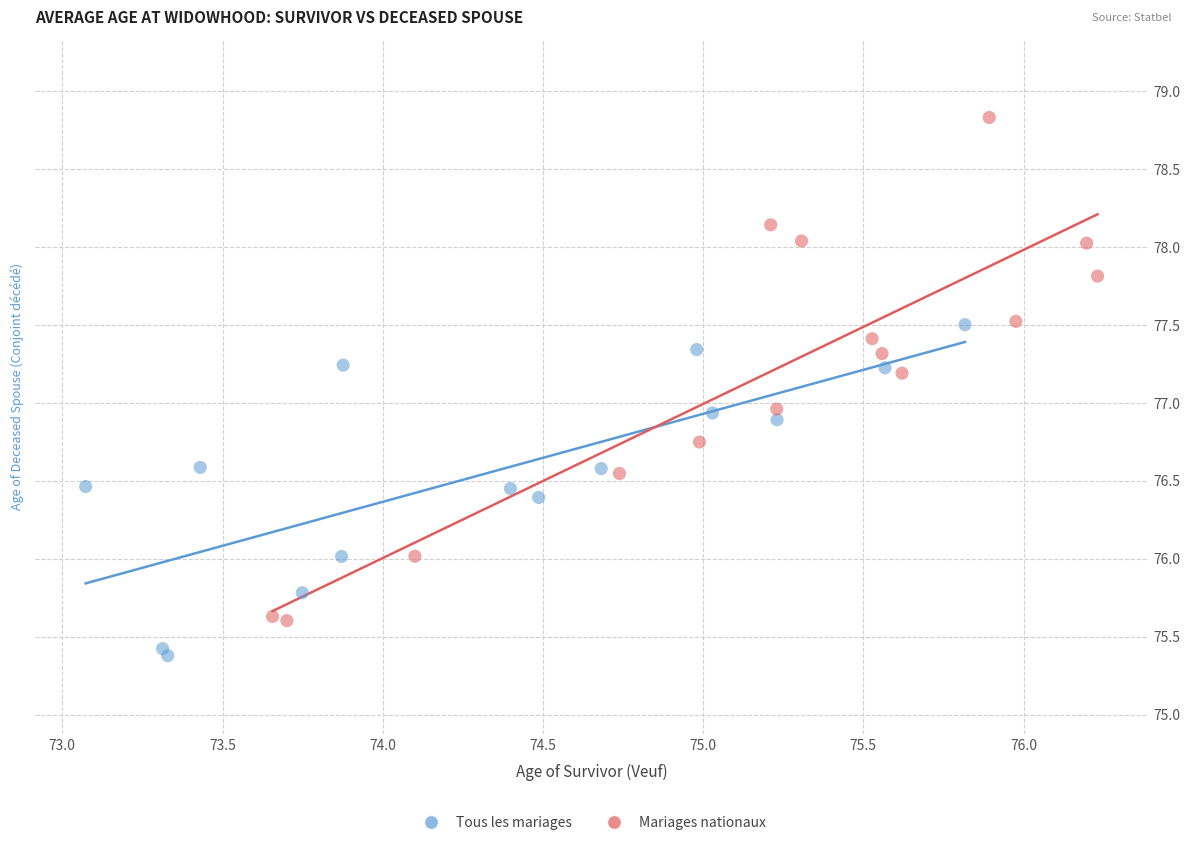

What are all the series names shown in the legend?

Tous les mariages, Mariages nationaux